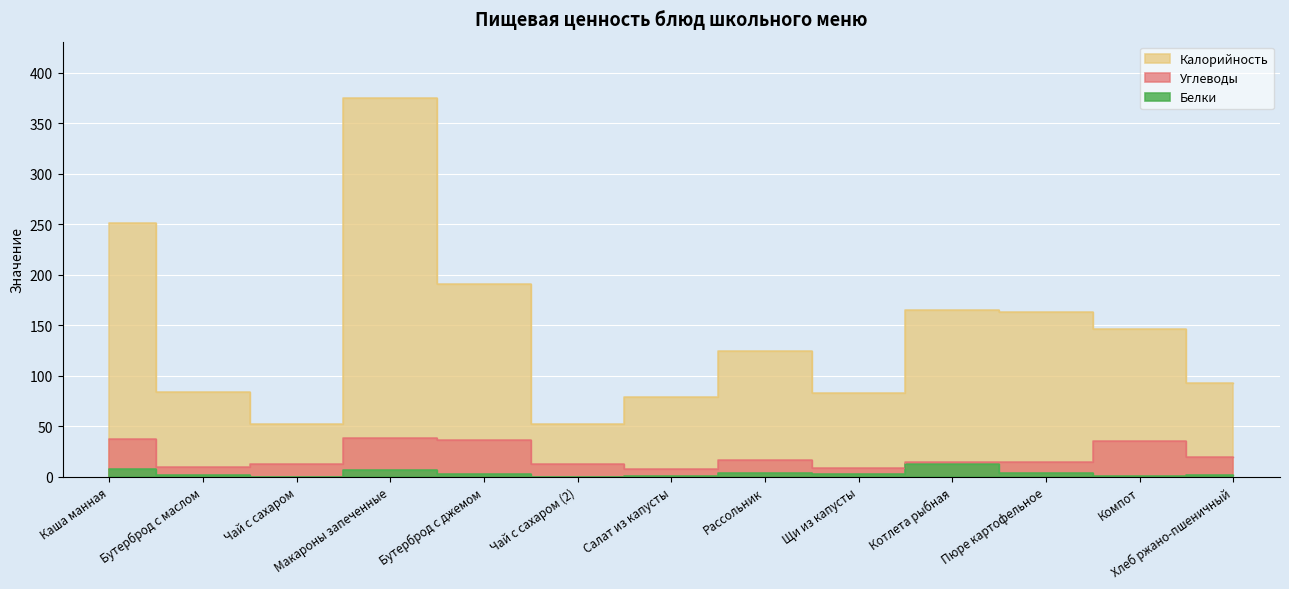

What is the sum of all Углеводы values?

265.3